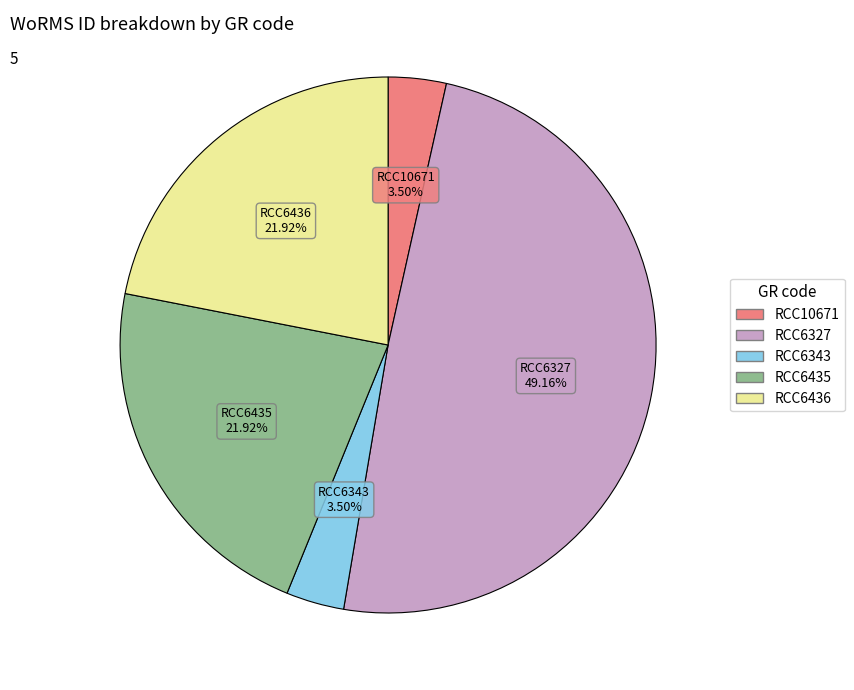

Is it true that RCC6327 is 49% of the pie?

True